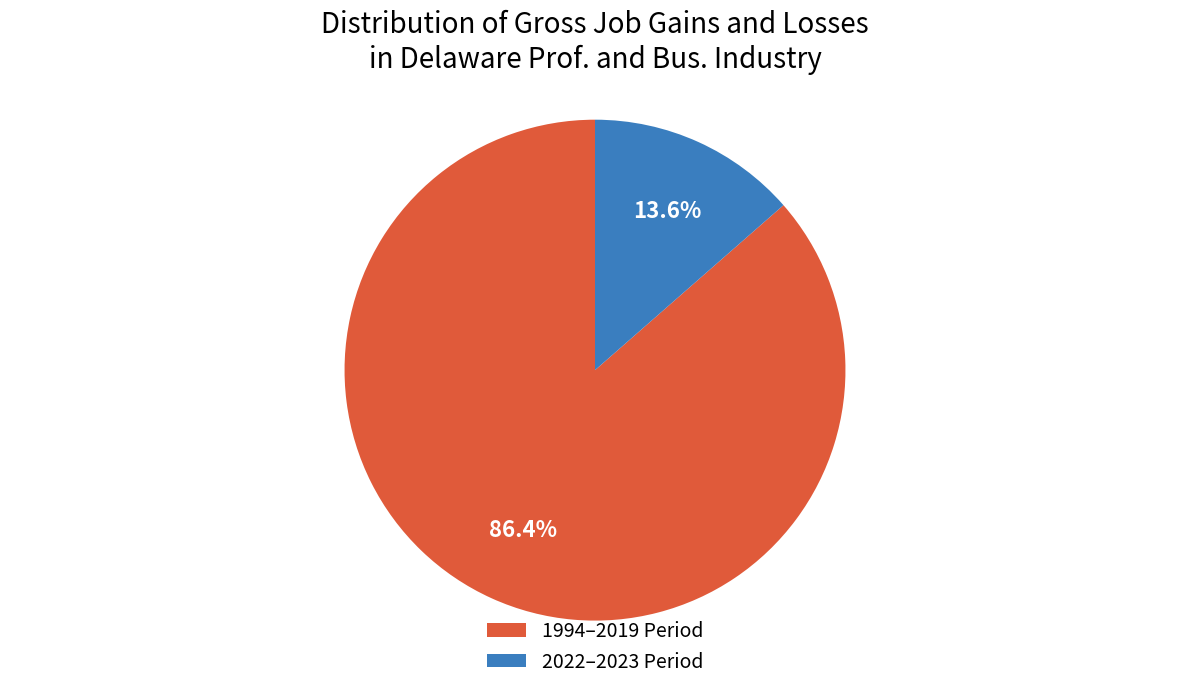

Is there any slice that represents more than half of the pie?

Yes